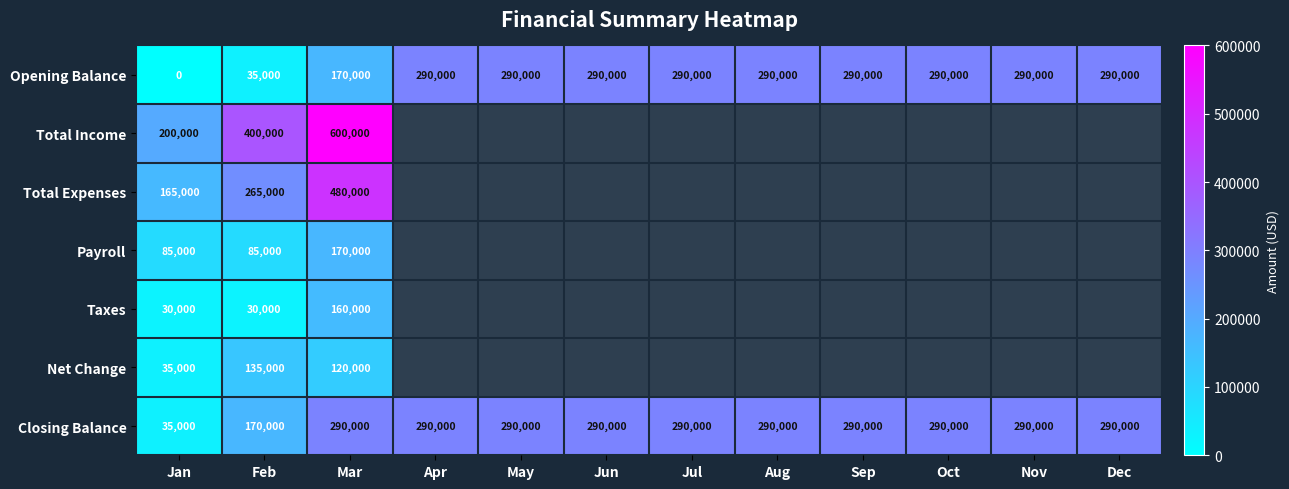

At which label is Opening Balance closest to 145000?

Mar